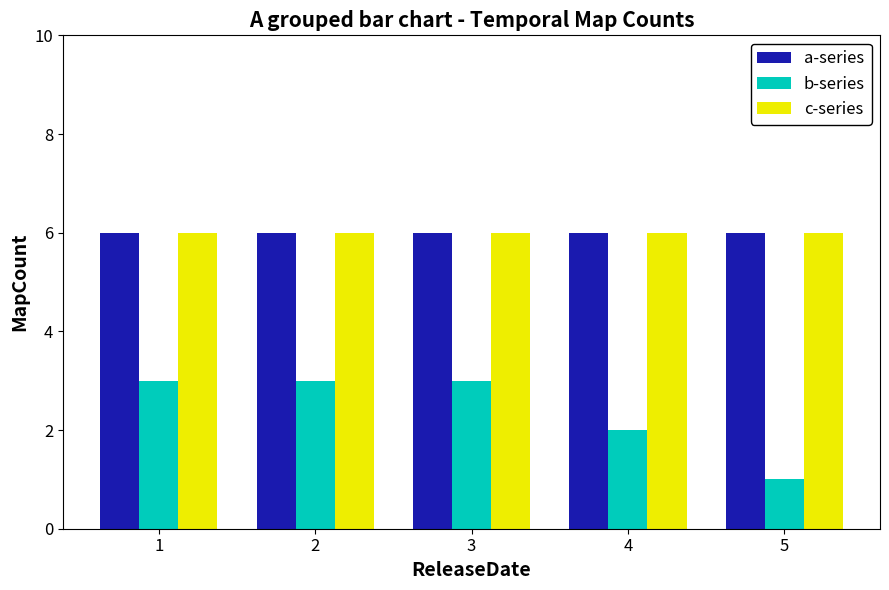

Reading left to right, extract all data points from this chart.

a-series: 6	6	6	6	6
b-series: 3	3	3	2	1
c-series: 6	6	6	6	6